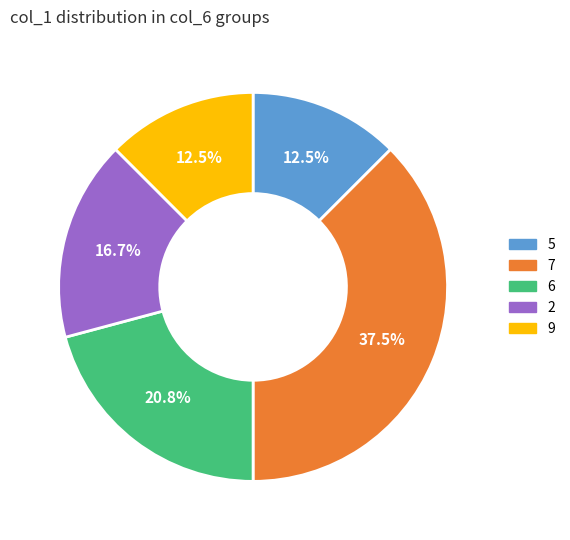

What is the largest slice in the pie chart?

7